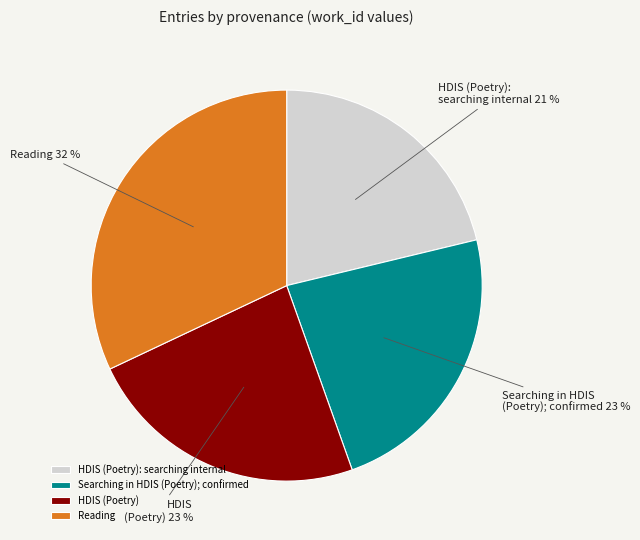

Do HDIS (Poetry) and HDIS (Poetry): searching internal together represent more than half of the pie?

No